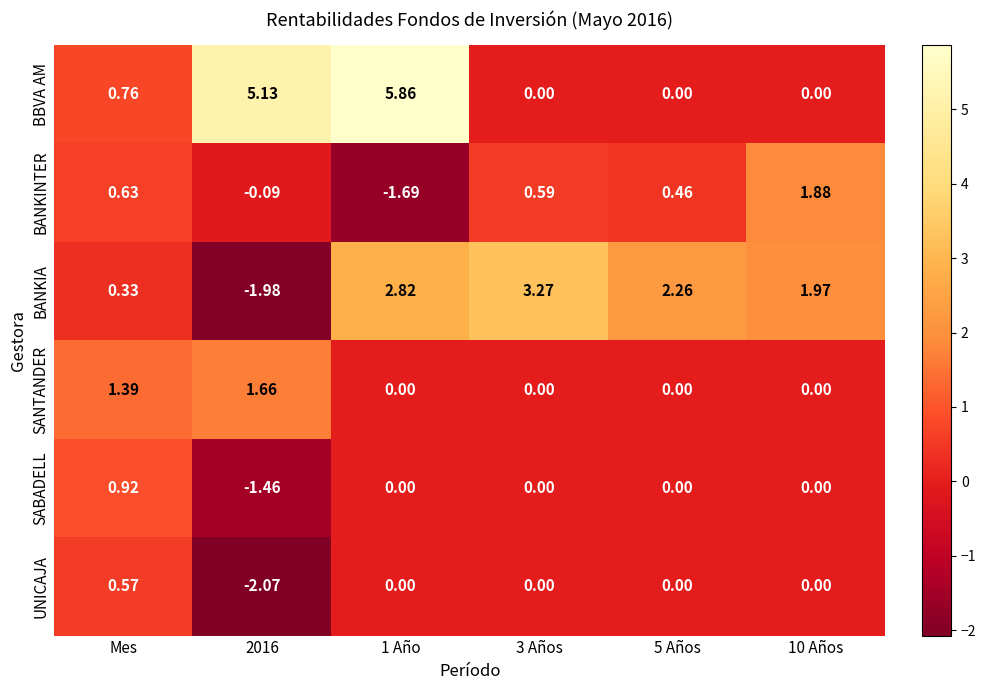

Where does the SABADELL series first go above 0?

Mes